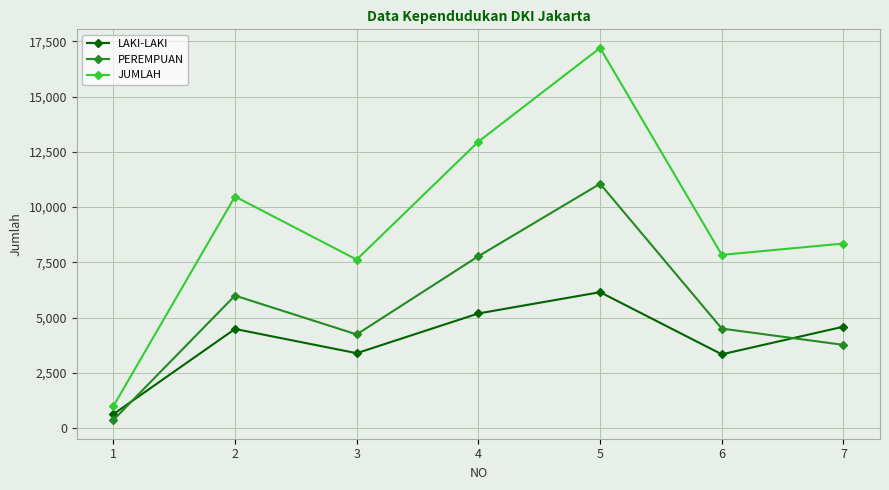

How many interior local peaks does the PEREMPUAN series have?

2